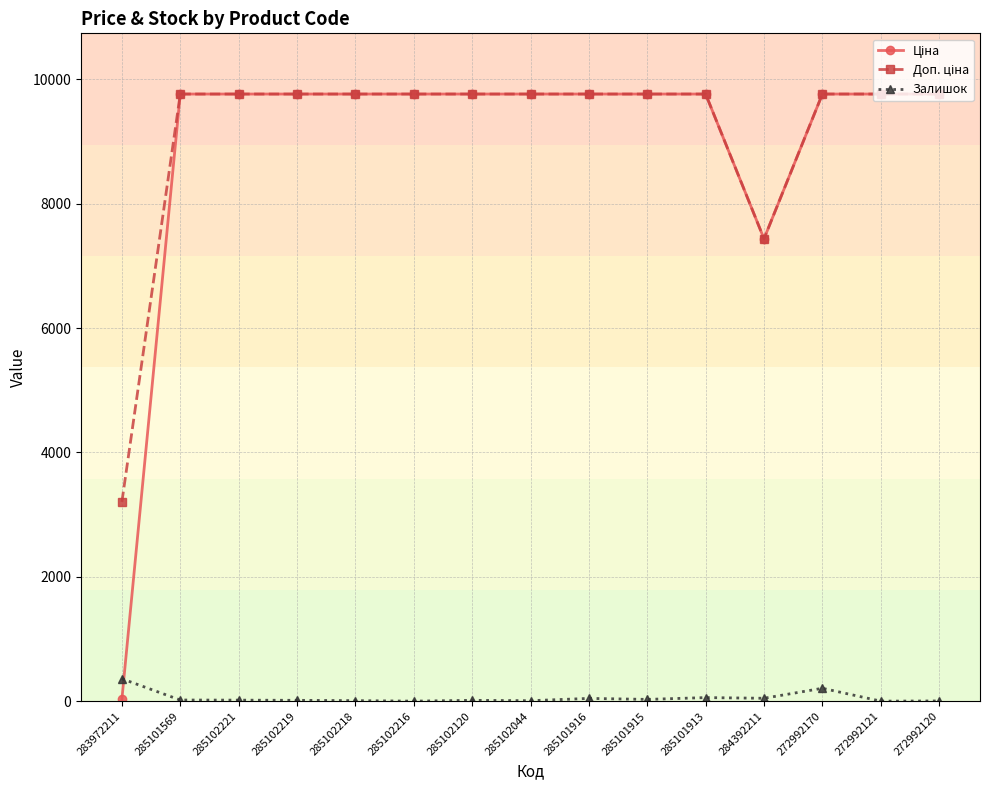

The Залишок series shows 57.0 at 285101913. True or false?

True